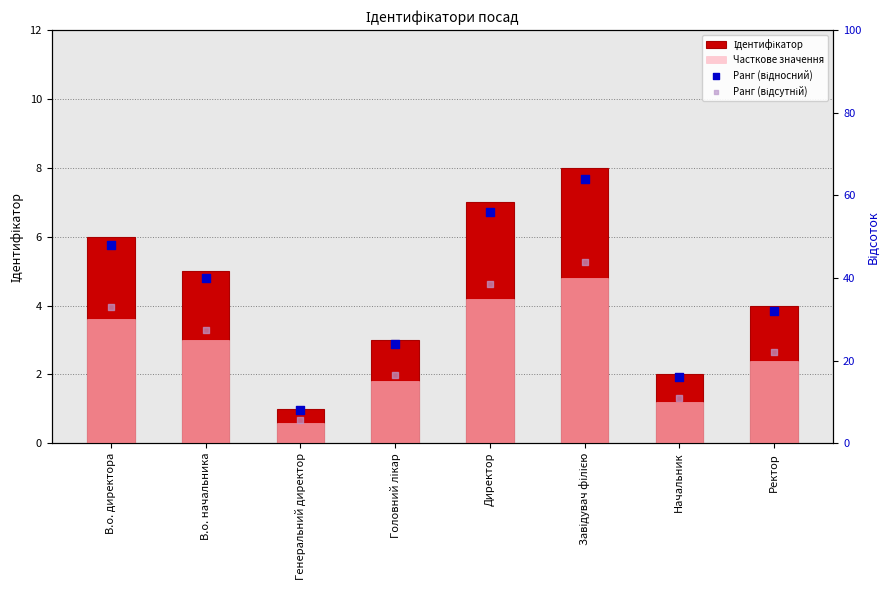

Which series reaches the maximum Y coordinate?

Ранг (відносний)